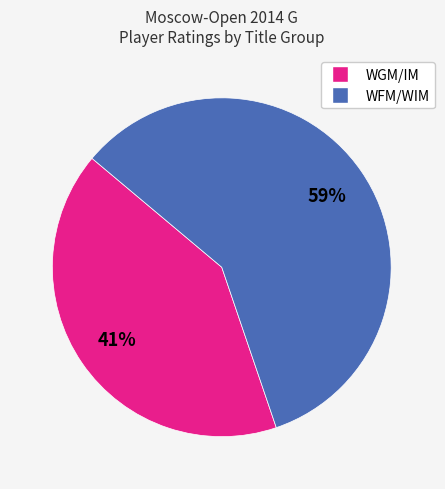

Is there any slice that represents more than half of the pie?

Yes